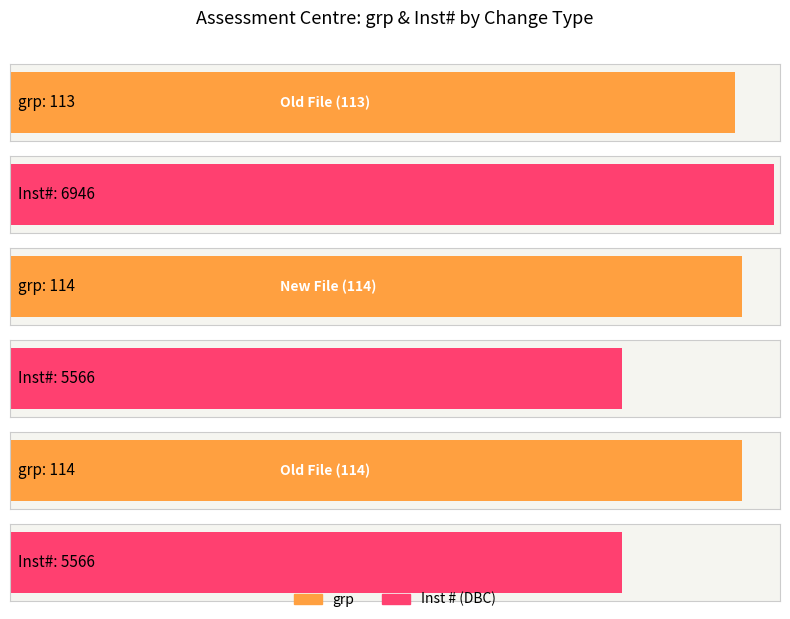

What is the spread (max minus min) of values at Old File (114)?

5452